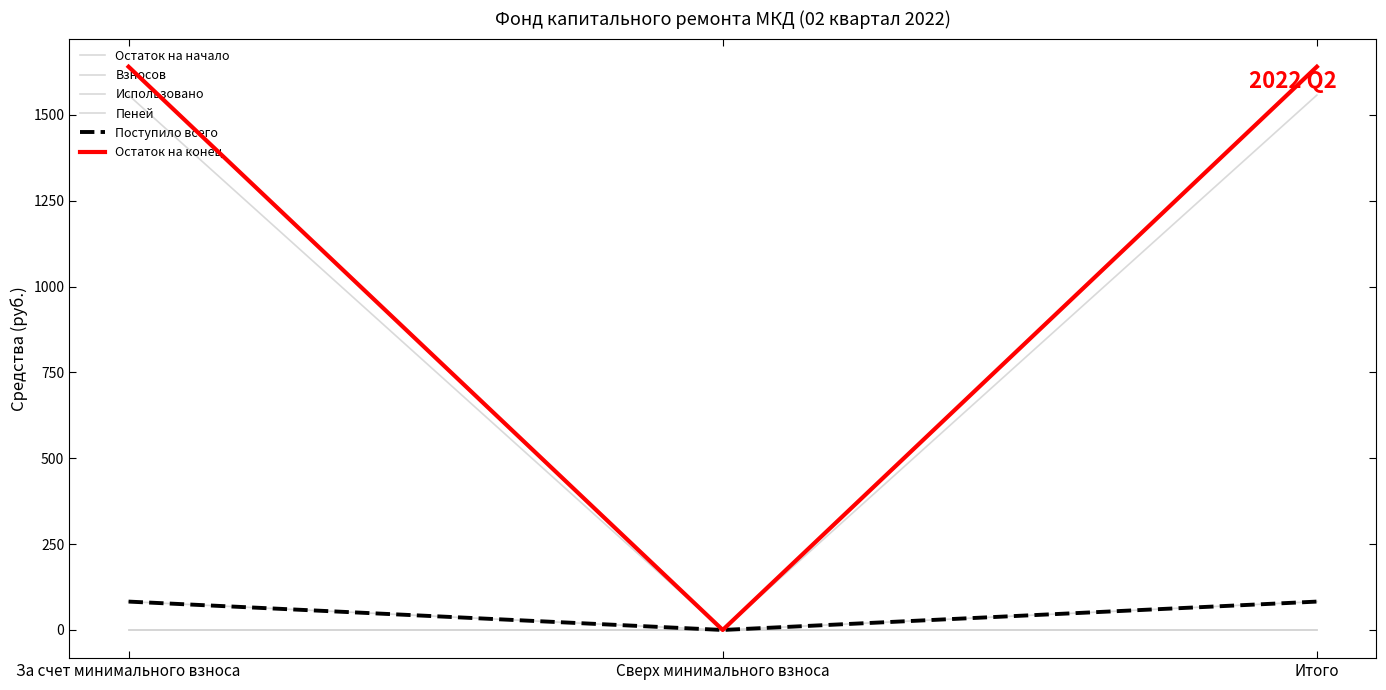

Does the chart display data point markers on the line(s)?

No